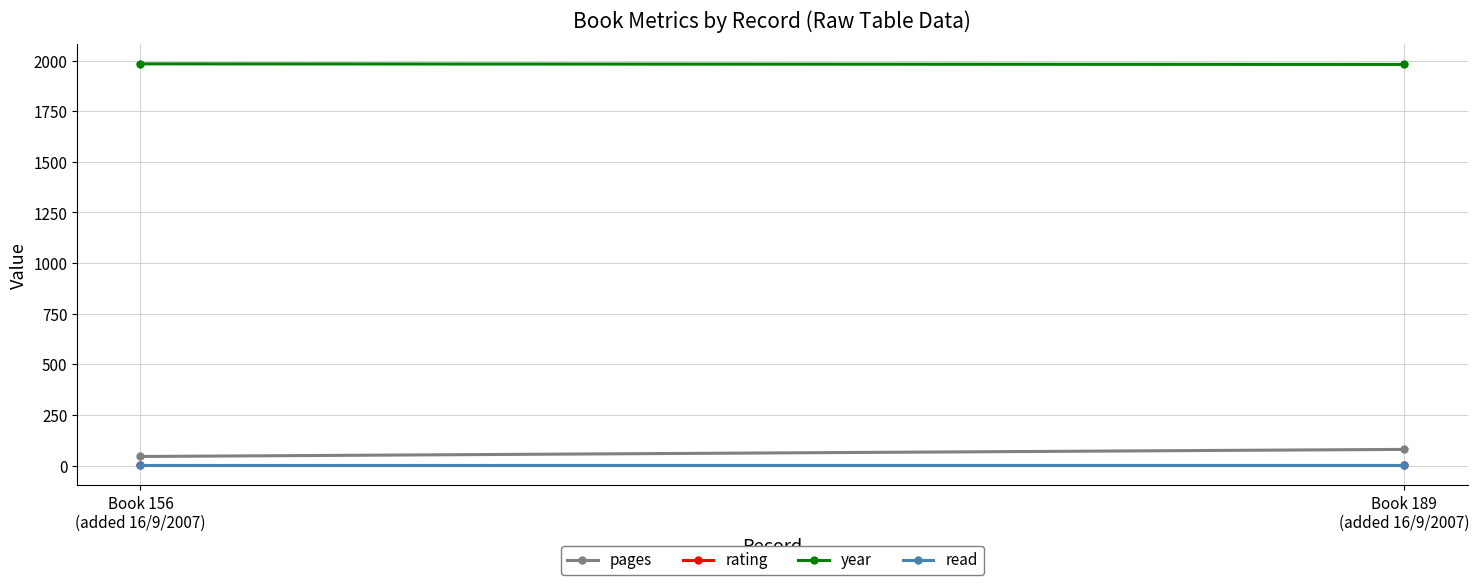

How many series are shown in this chart?

4